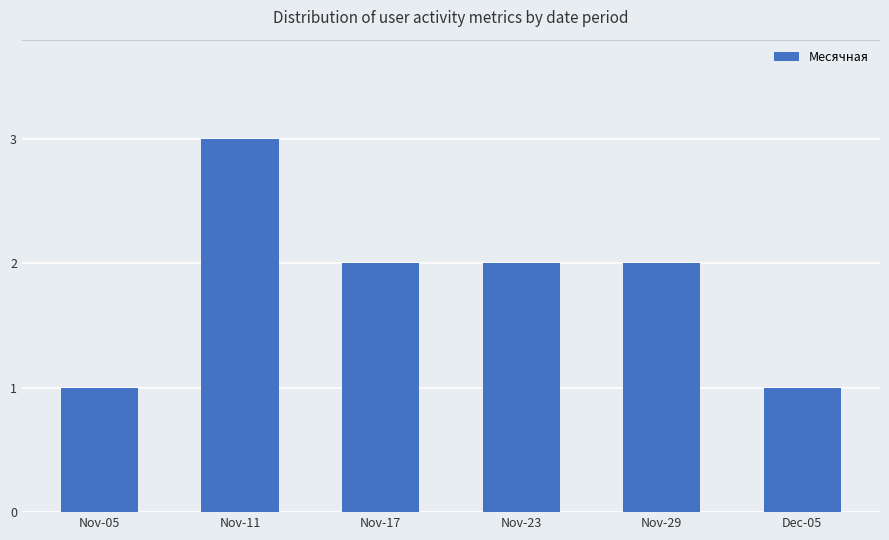

True or false: the data shows 1 at Nov-23.

False